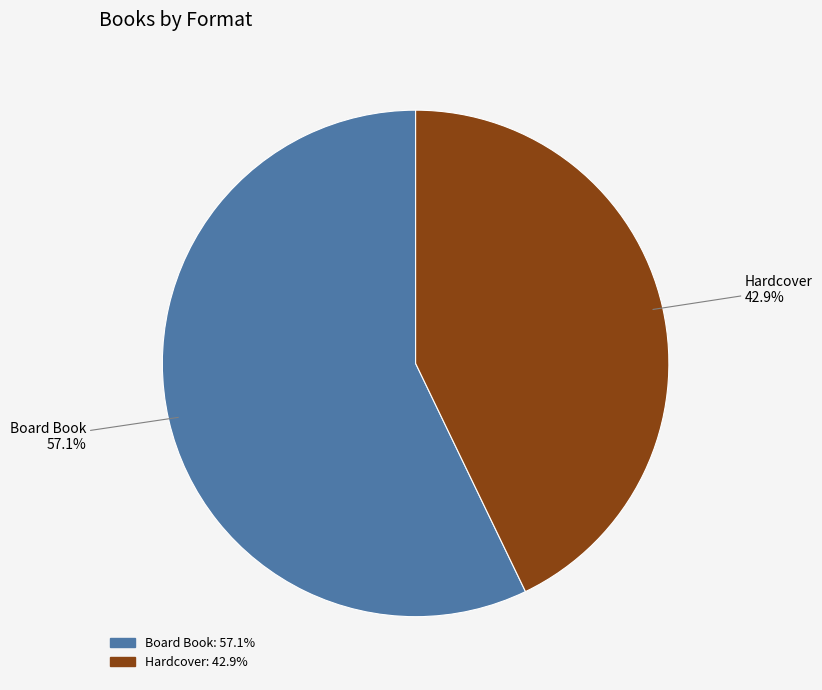

To the nearest percent, what is the difference between the largest and smallest slice percentages?

14%